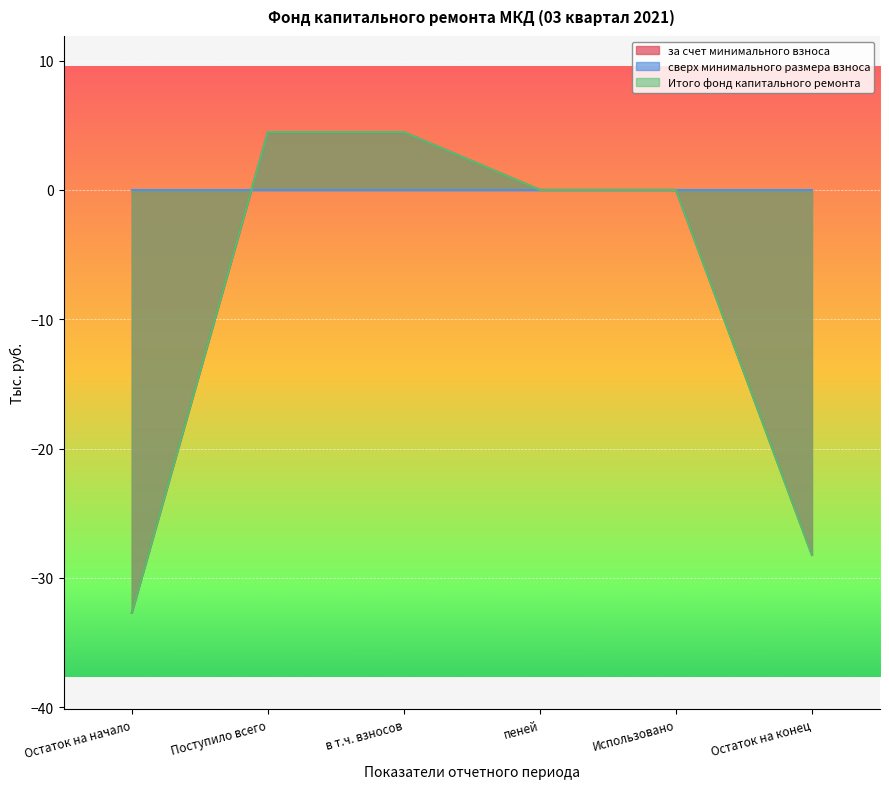

Which series has the widest spread of values?

за счет минимального взноса